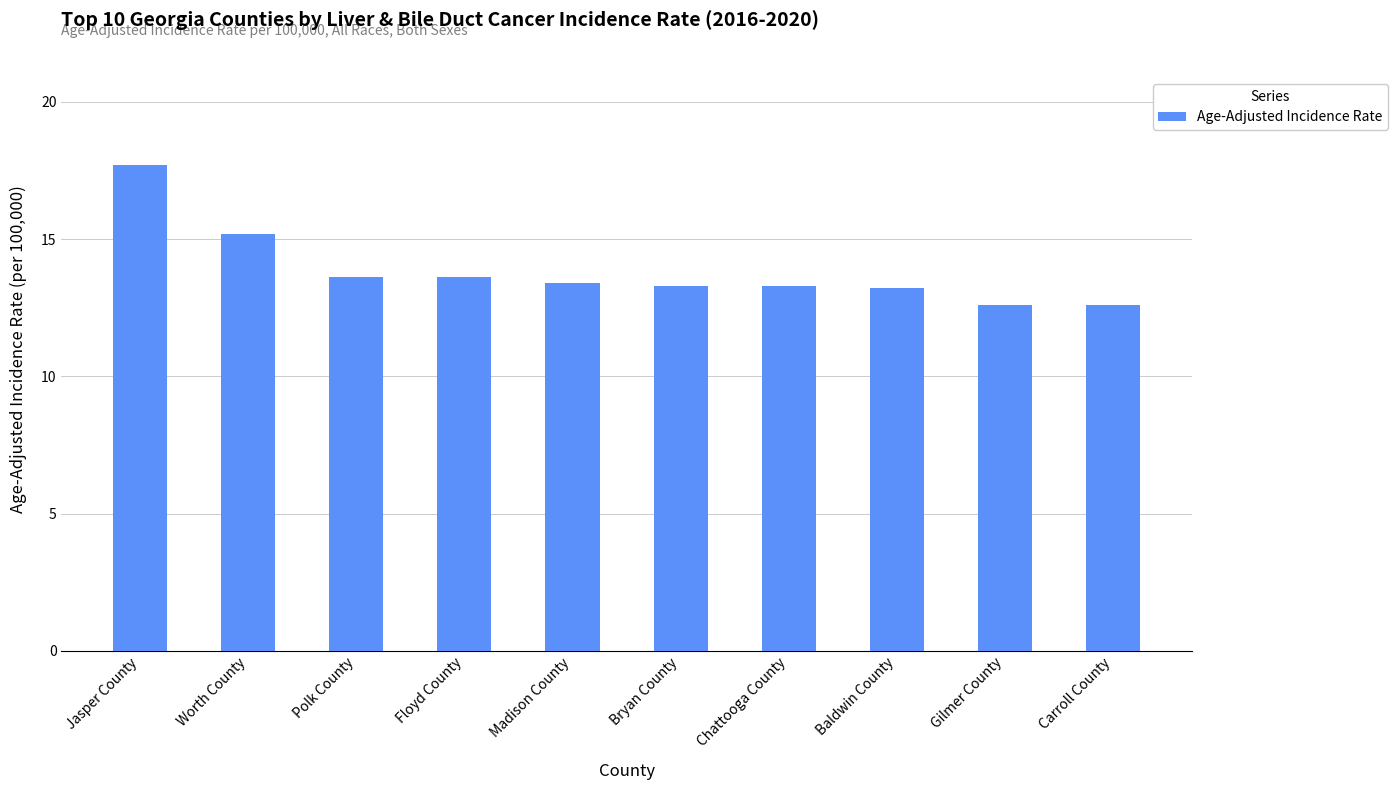

What is the label of the 1st bar from the left?

Jasper County